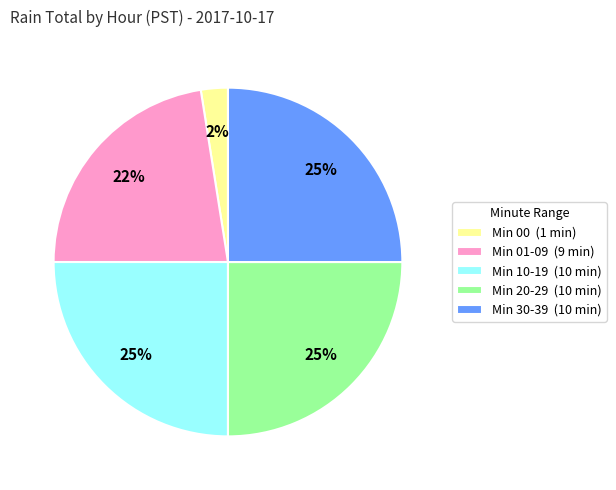

Which slice is the smallest?

Min 00 (1 min)